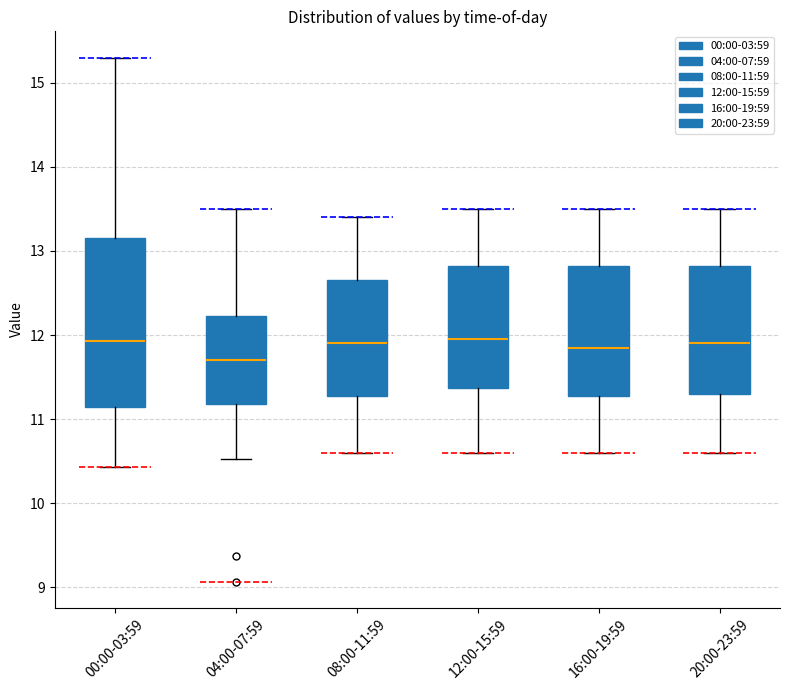

Reading left to right, transcribe this box plot: for each box, give where its median line is, the range the box spans, and where its two whiskers end, as read against the y-axis. The values are not printed on the chart, so give them approximately, as read against the axis.

00:00-03:59: median 11.9, box 11.1 to 13.2, whiskers 10.4 to 15.3
04:00-07:59: median 11.7, box 11.2 to 12.2, whiskers 10.5 to 13.5
08:00-11:59: median 11.9, box 11.3 to 12.7, whiskers 10.6 to 13.4
12:00-15:59: median 12.0, box 11.4 to 12.8, whiskers 10.6 to 13.5
16:00-19:59: median 11.9, box 11.3 to 12.8, whiskers 10.6 to 13.5
20:00-23:59: median 11.9, box 11.3 to 12.8, whiskers 10.6 to 13.5